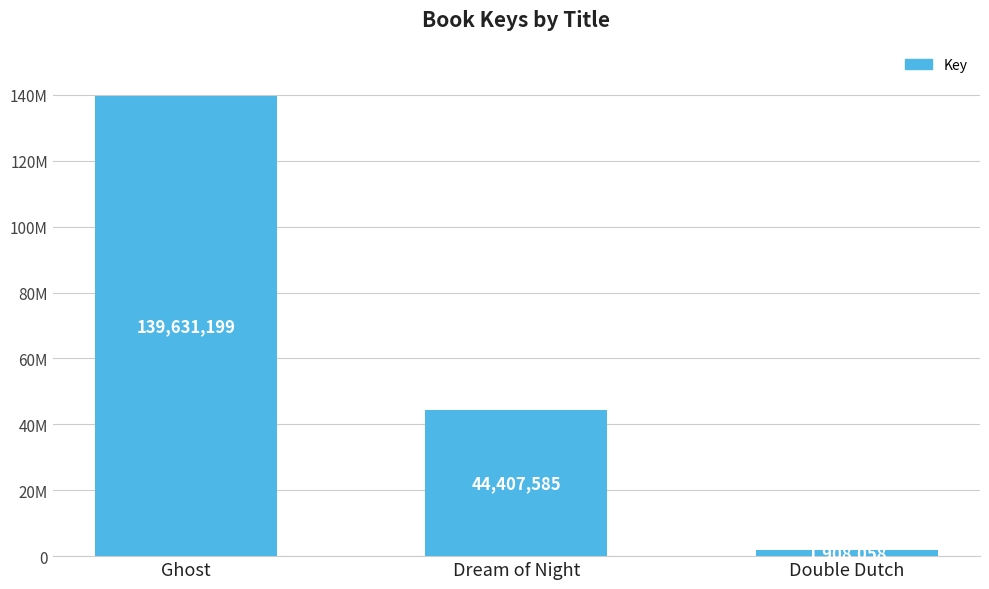

What is the minimum value shown in the chart?

1908058